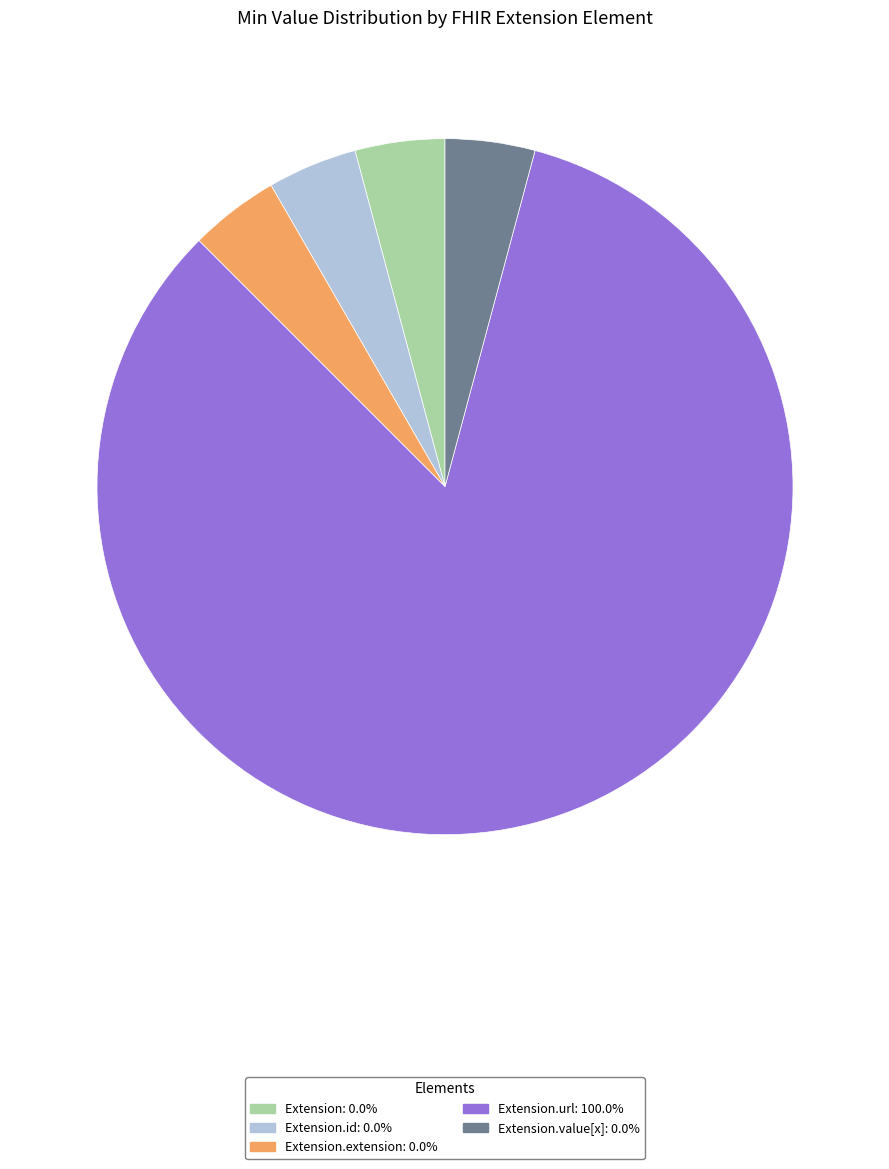

Is there any slice that represents more than half of the pie?

Yes